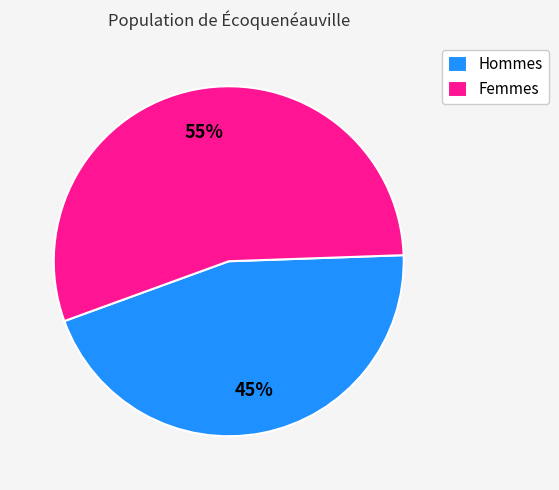

How many segments does this pie chart have?

2